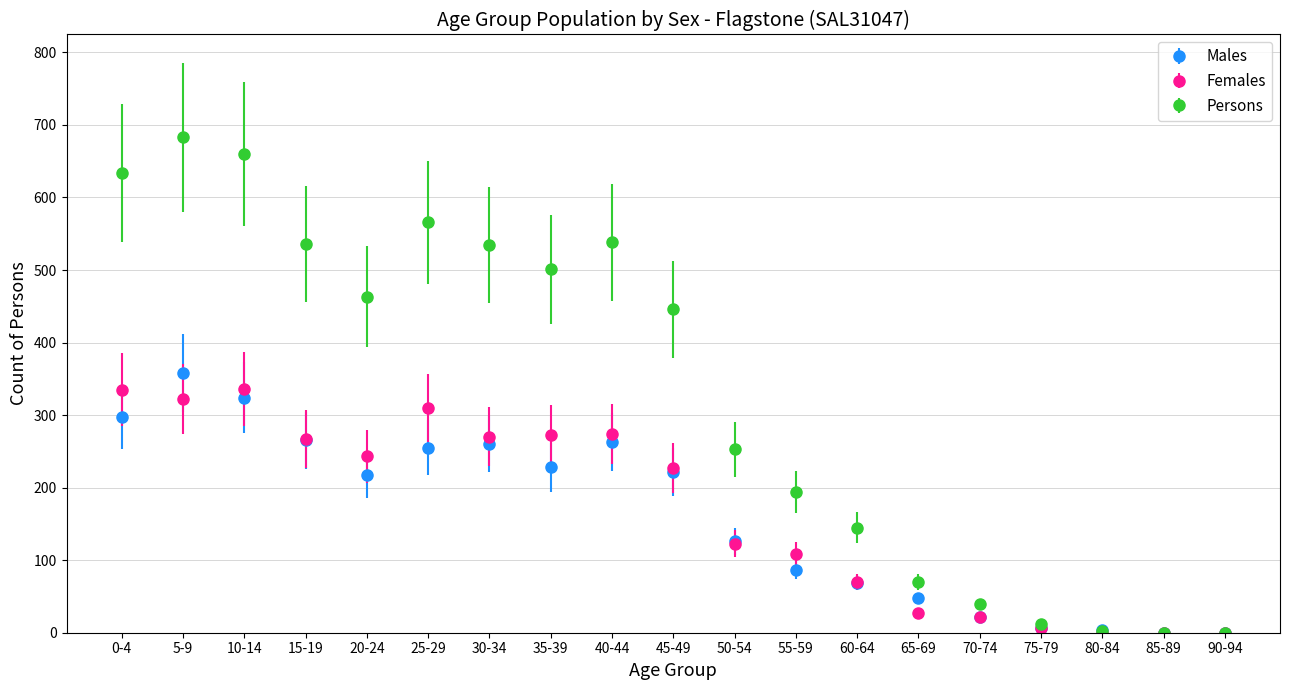

What are all the series names shown in the legend?

Males, Females, Persons